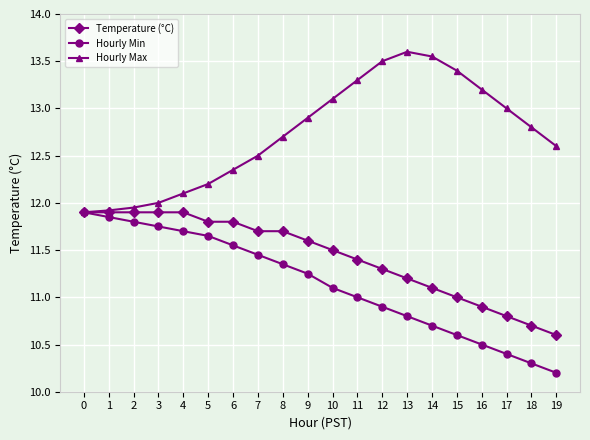

What is the total value across all series at 19?

33.4